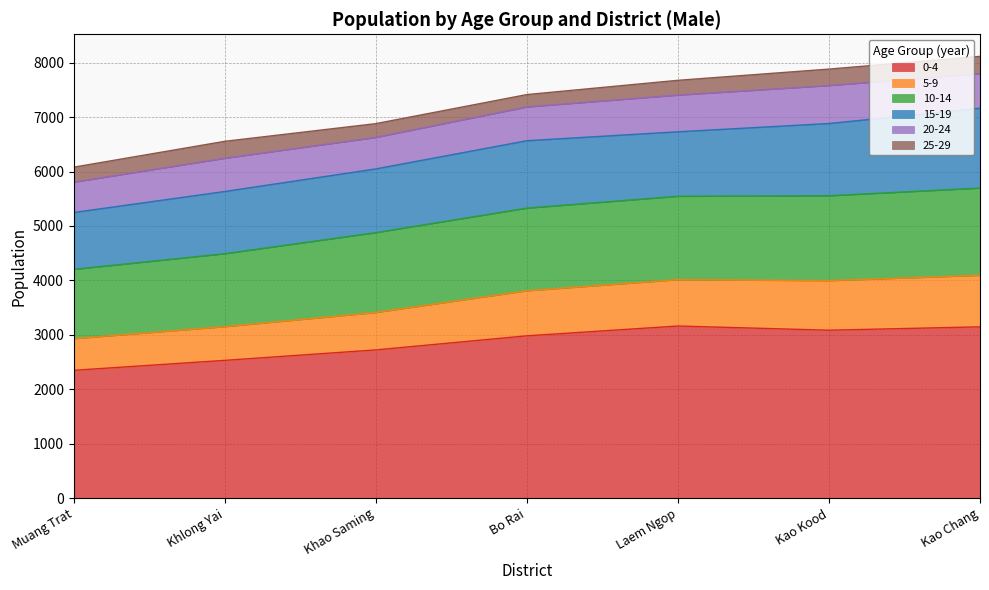

The value of 10-14 at Kao Chang is 10621. True or false?

False